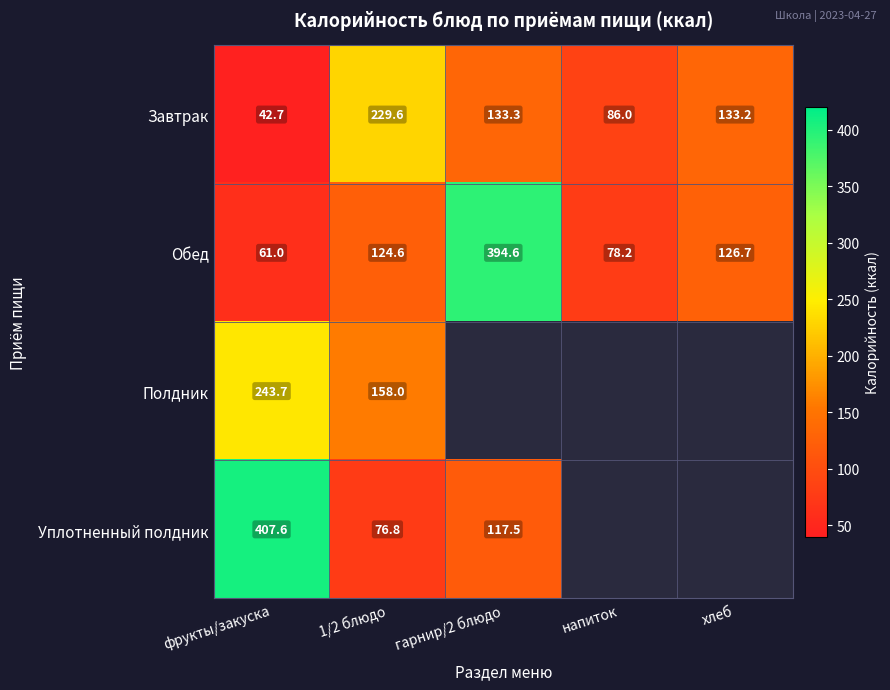

The Обед series shows 124.6 at 1/2 блюдо. True or false?

True